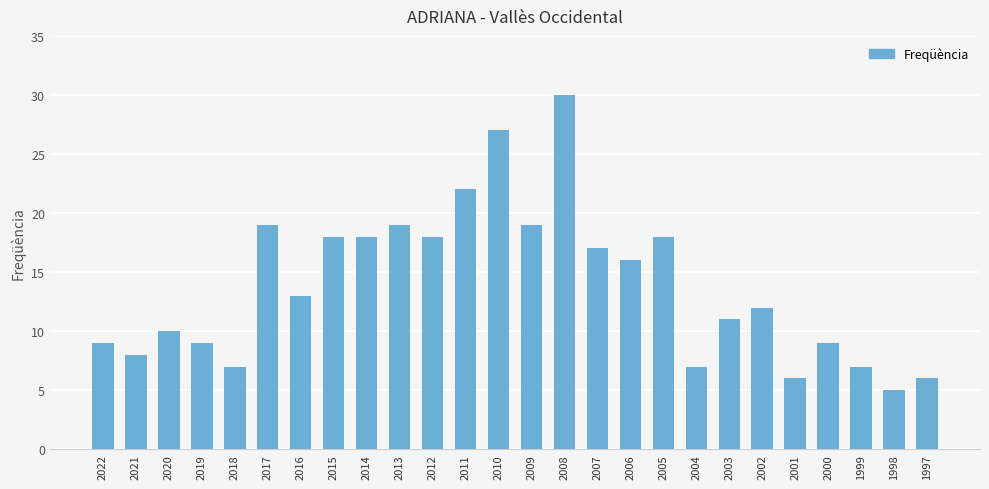

What is the difference between the maximum and second lowest values?

24